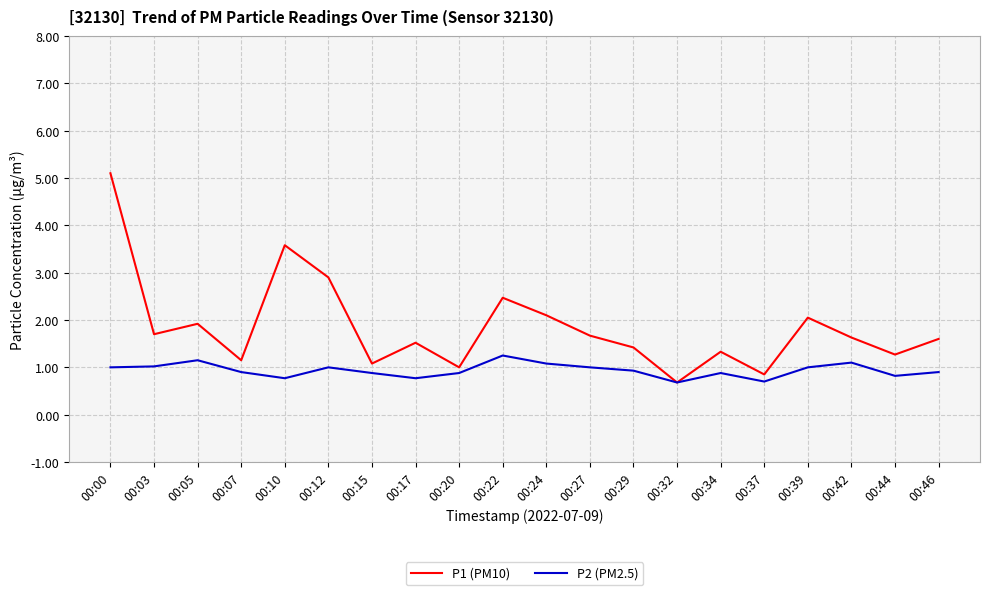

At 00:22, list the series in order from largest to smallest.

P1 (PM10), P2 (PM2.5)